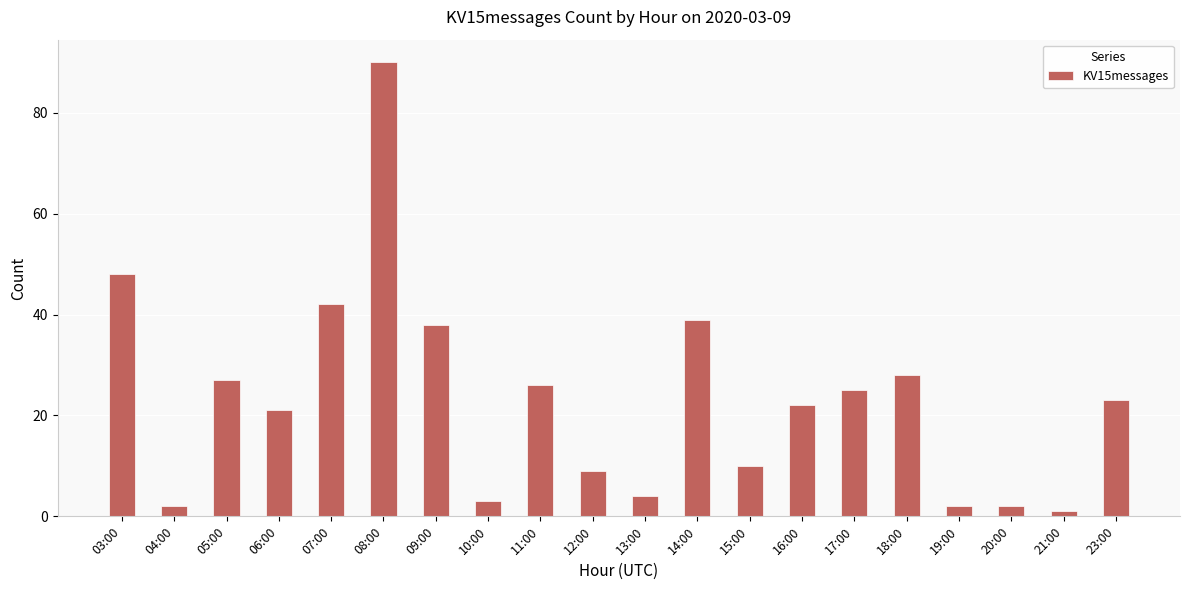

What is the minimum value shown in the chart?

1